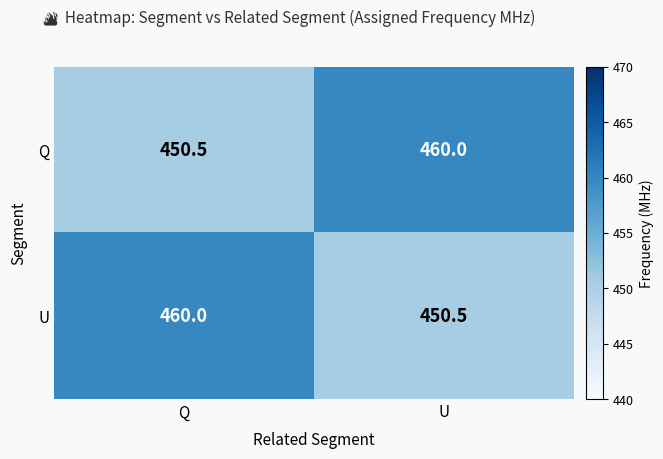

Is it true that Q equals 450.5 at Q?

True